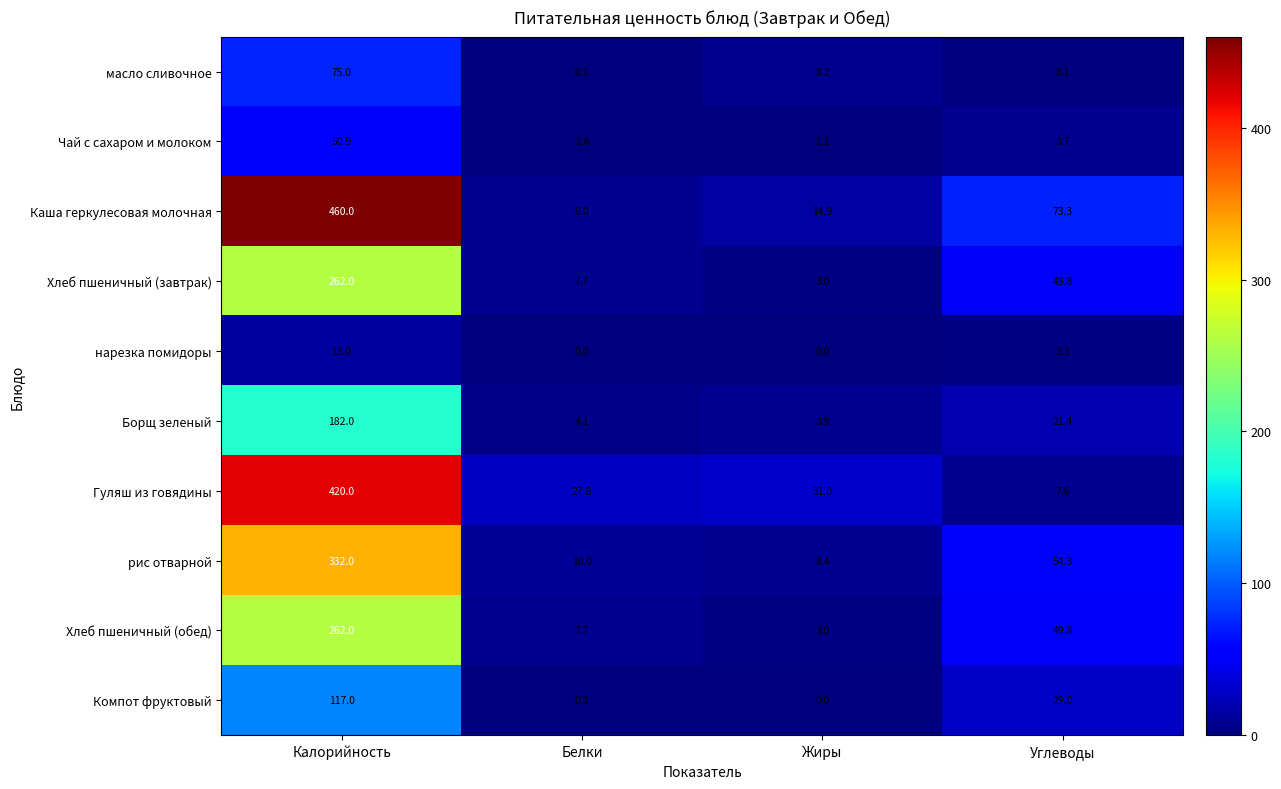

At which category is the sum across all series the highest?

Калорийность